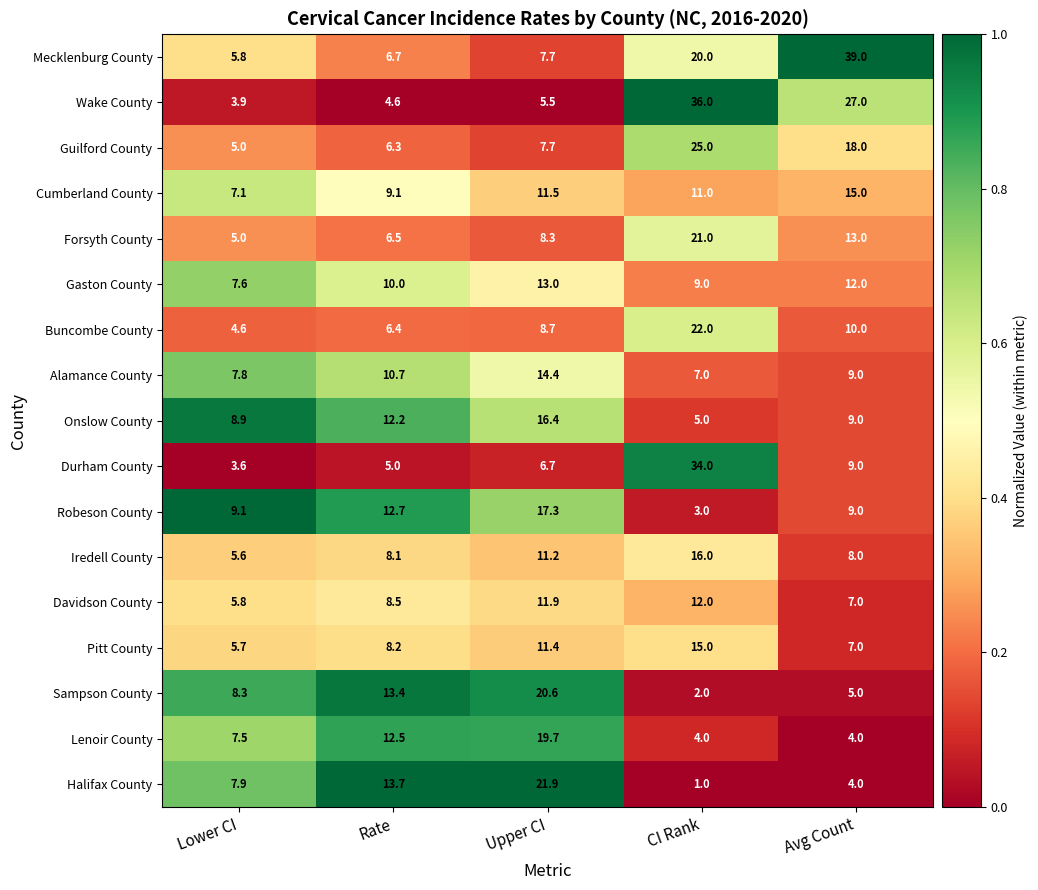

List the labels in order of Davidson County value, smallest first.

Lower CI, Avg Count, Rate, Upper CI, CI Rank